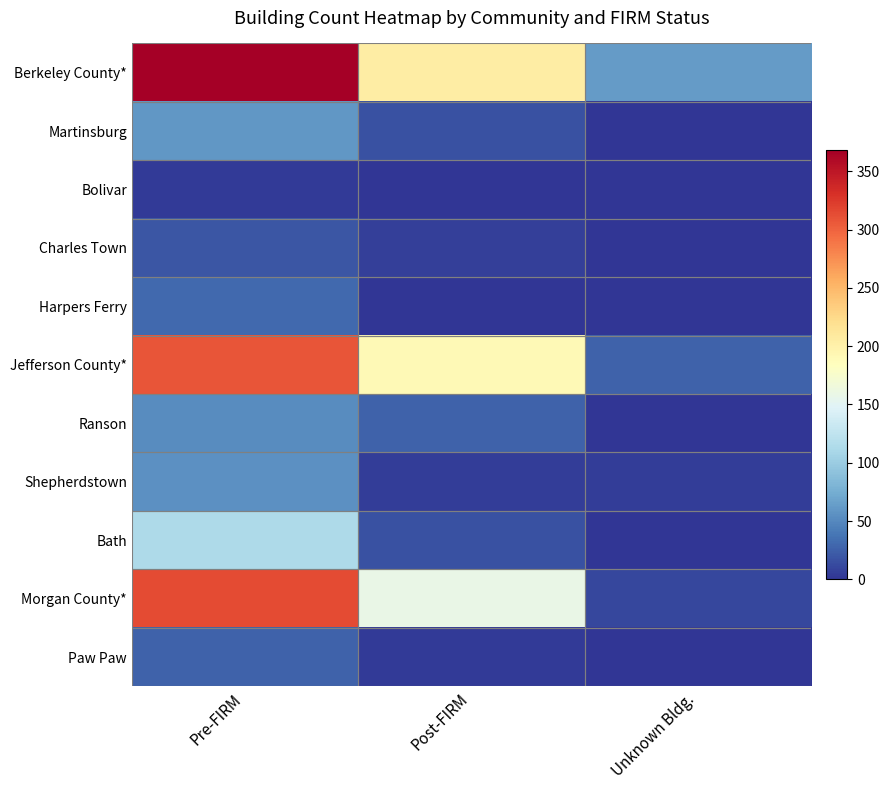

What is the sum of all Bath values?

129